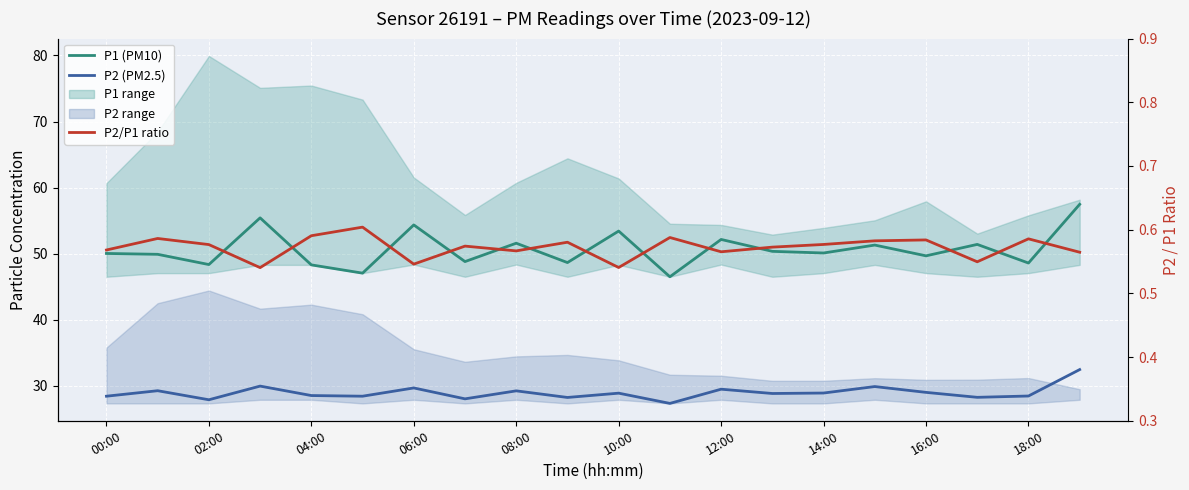

What is the average value of the P1 (PM10) series?

50.7